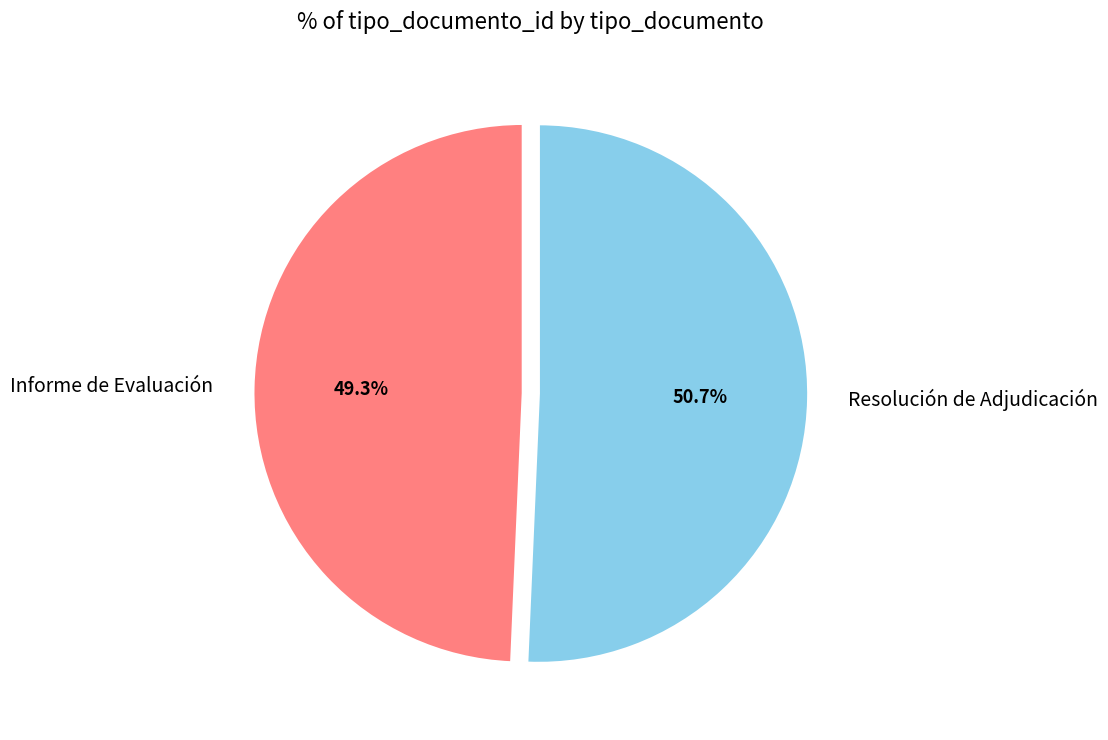

Approximately how many times larger is the value at Resolución de Adjudicación compared to Informe de Evaluación?

1.0